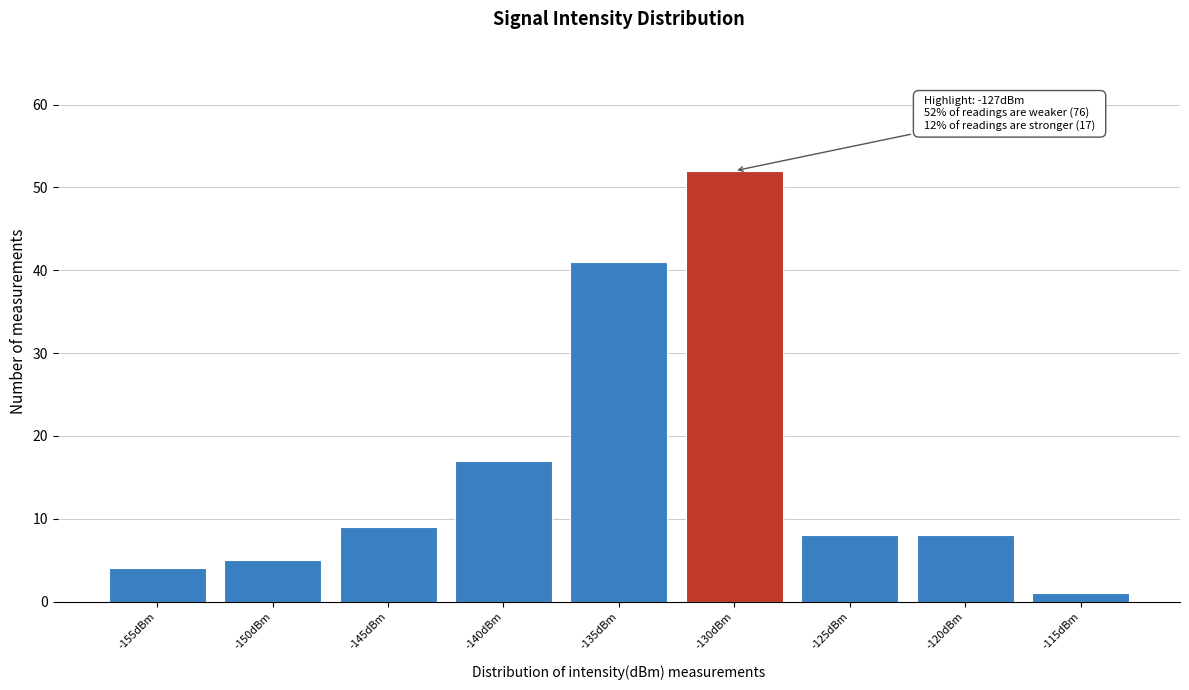

Reading right to left, list all the values displayed in this chart.

-115dBm=1	-120dBm=8	-125dBm=8	-130dBm=52	-135dBm=41	-140dBm=17	-145dBm=9	-150dBm=5	-155dBm=4